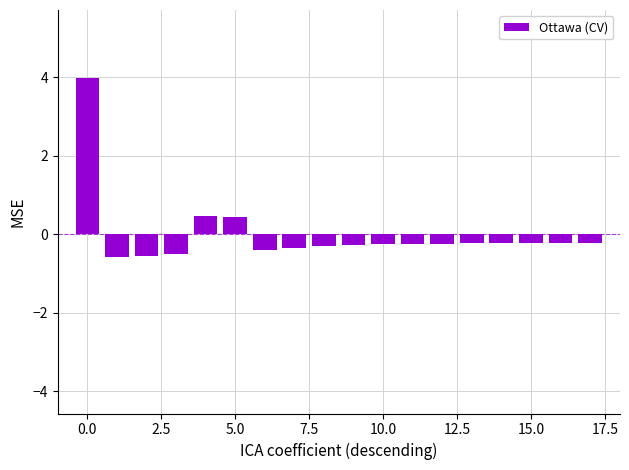

What is the greatest value displayed?

4.0